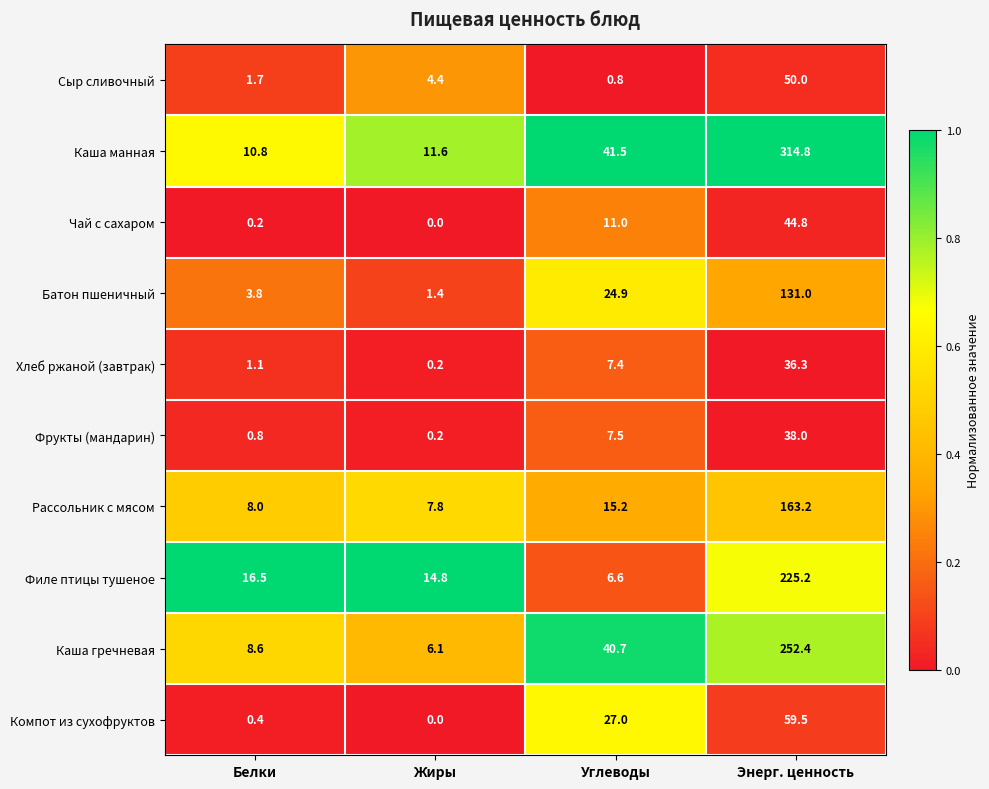

How many series are shown in this chart?

10